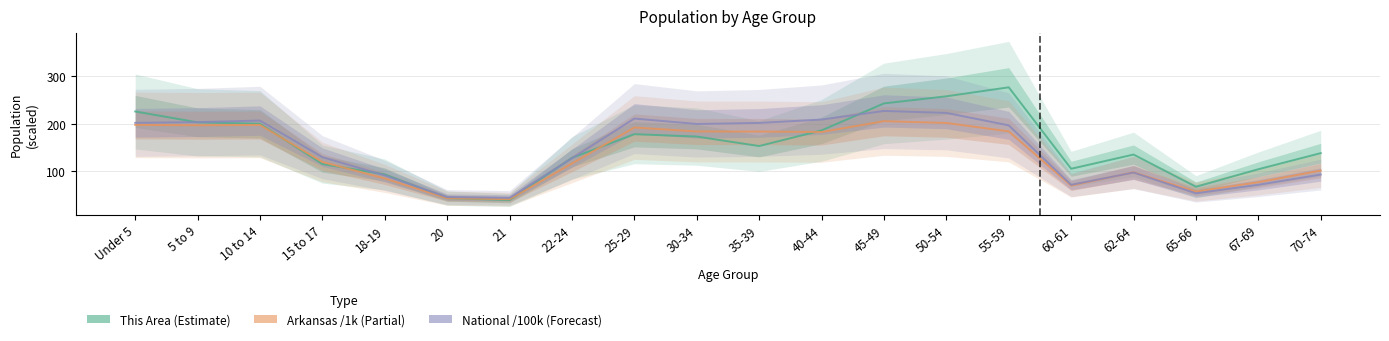

How many data points in National /100k are above 196?

10